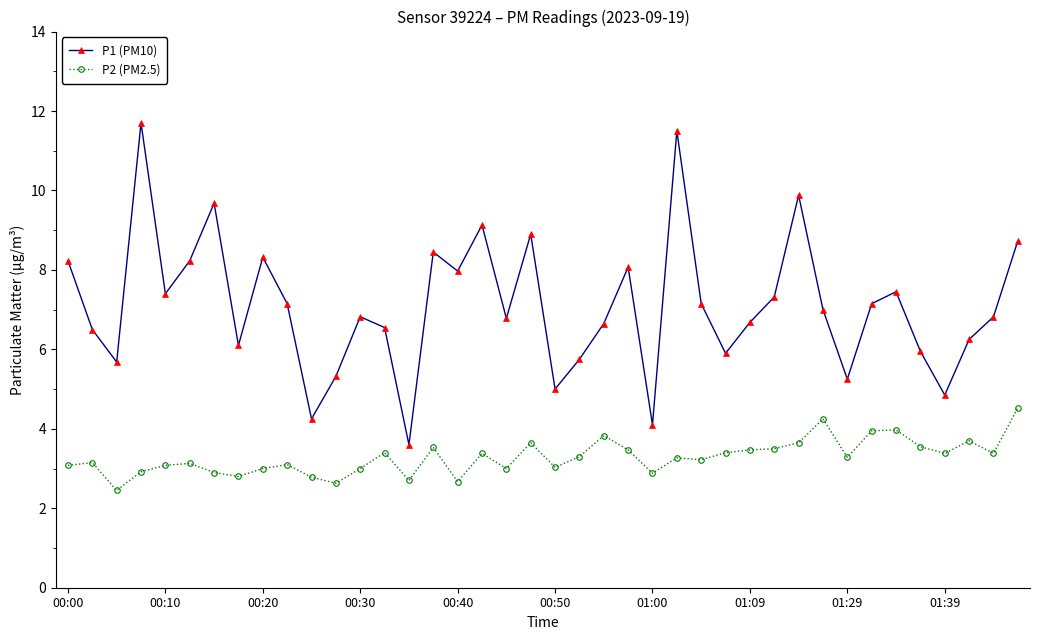

What is the maximum value shown in the chart?

11.7